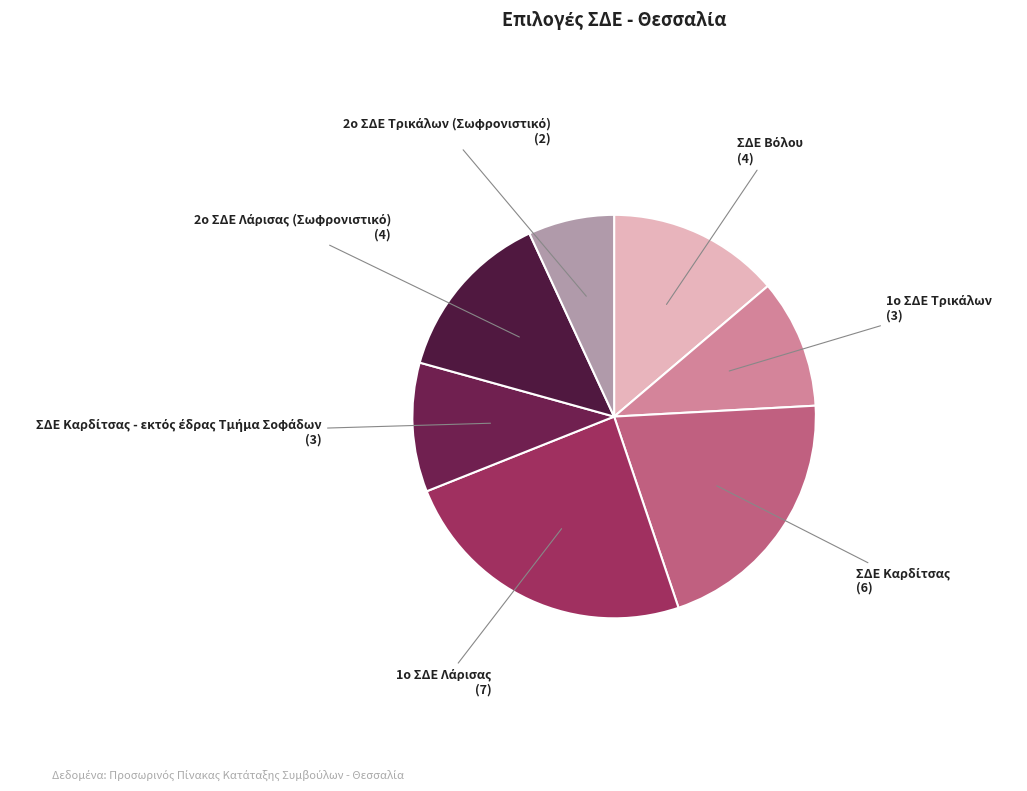

How many slices are in this pie chart?

7